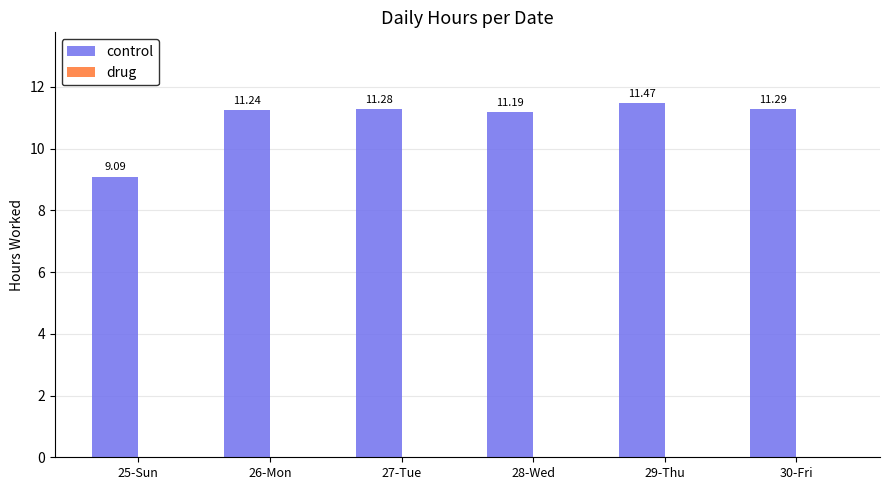

List the labels in order of value, largest first.

29-Thu, 30-Fri, 27-Tue, 26-Mon, 28-Wed, 25-Sun